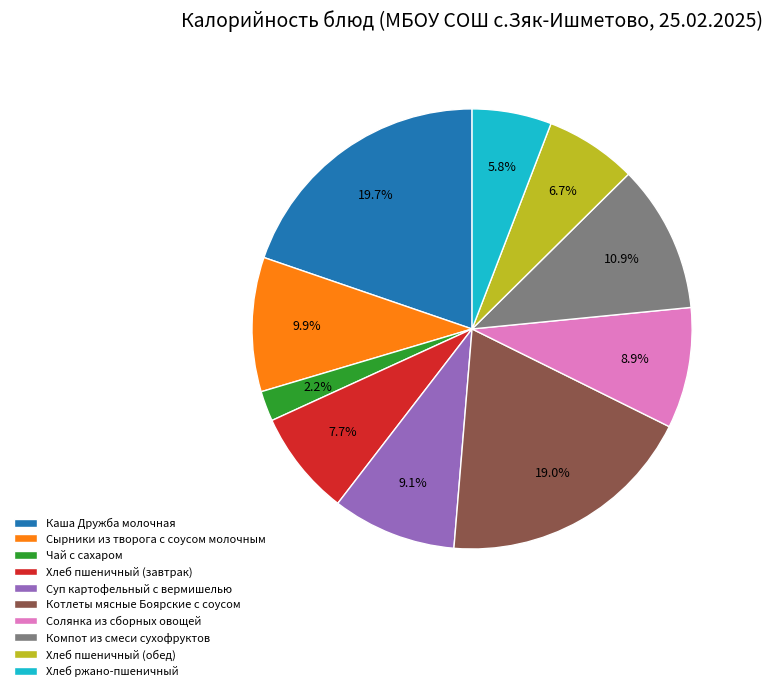

What is the smallest slice in the pie chart?

Чай с сахаром